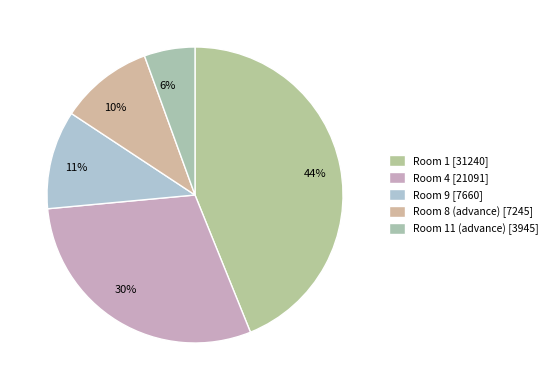

Combined, do 6% and 30% account for over 50%?

No